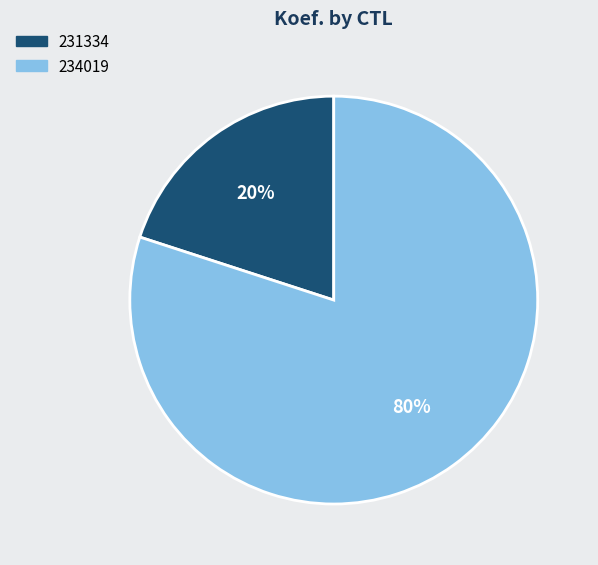

Is the sum of 234019 and 231334 greater than half?

Yes